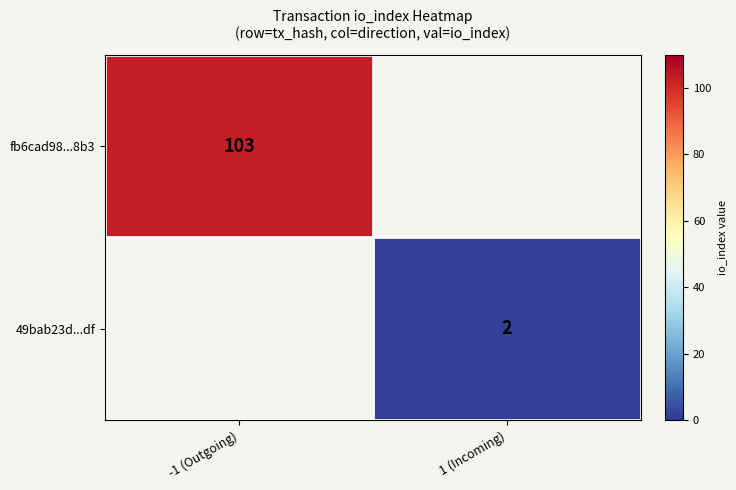

The fb6cad98...8b3 series shows 103 at -1 (Outgoing). True or false?

True